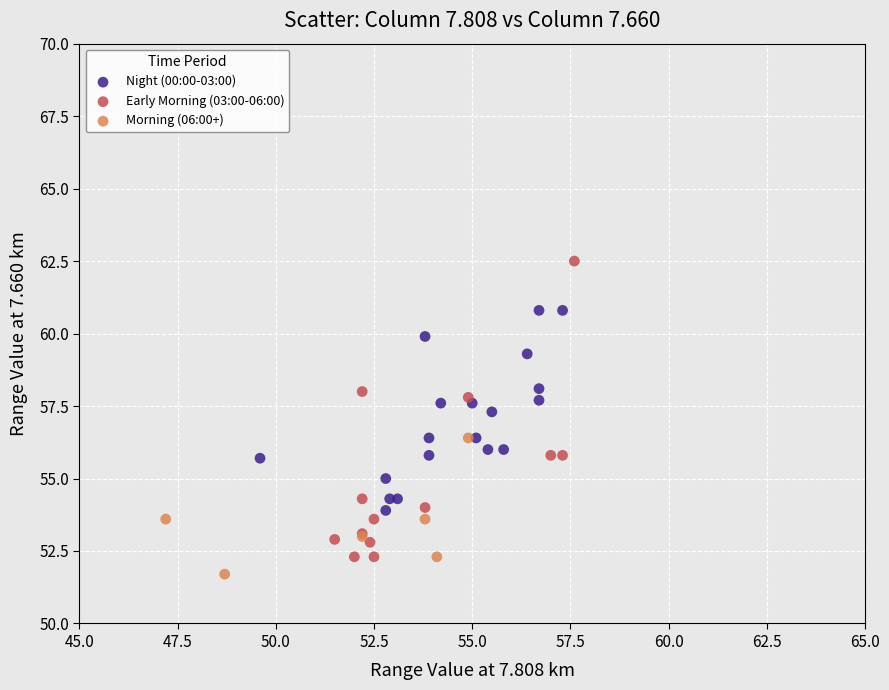

Which series reaches the maximum Y coordinate?

Early Morning (03:00-06:00)